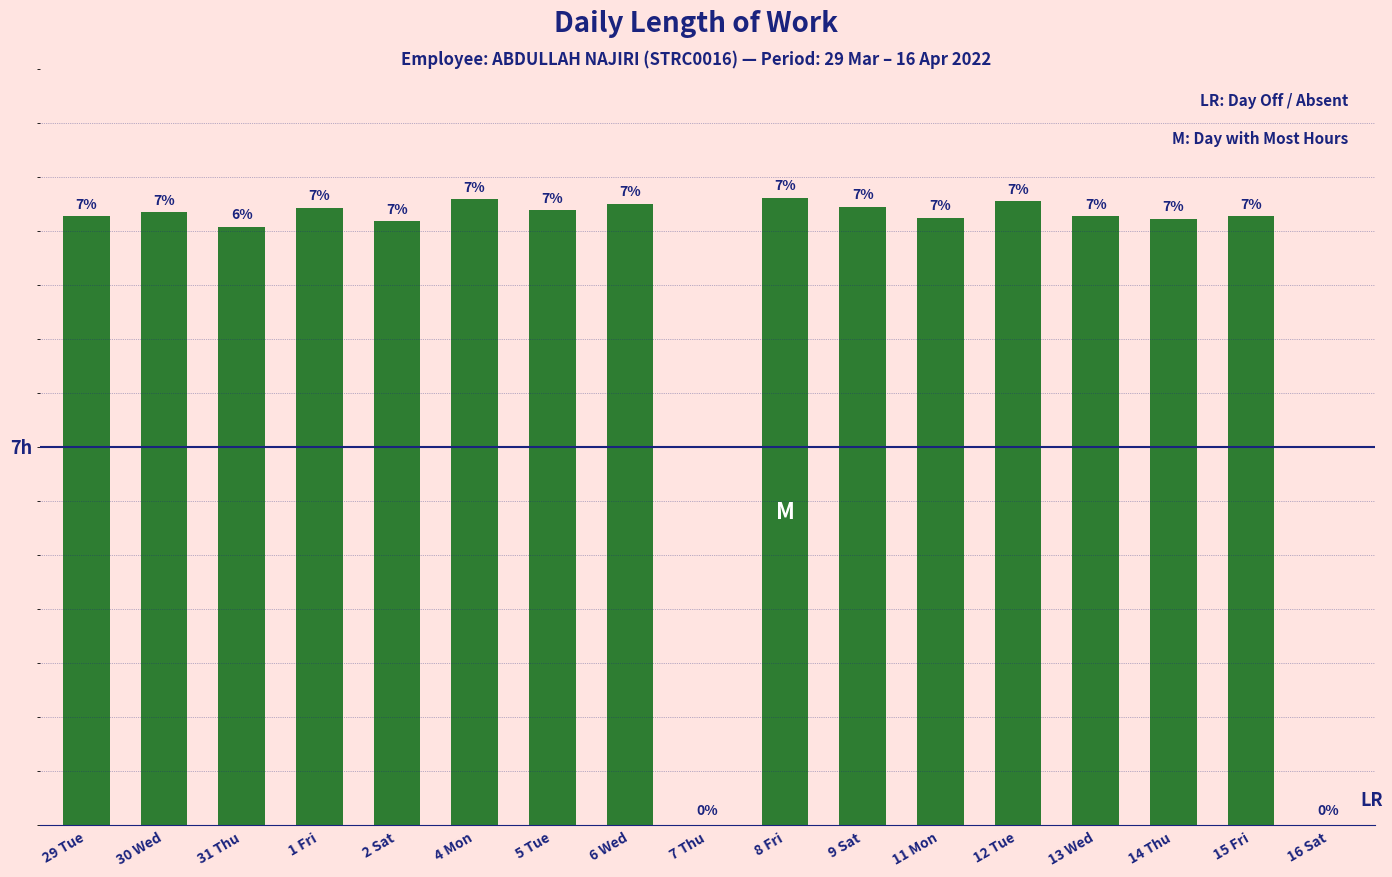

Are the bars horizontal?

No